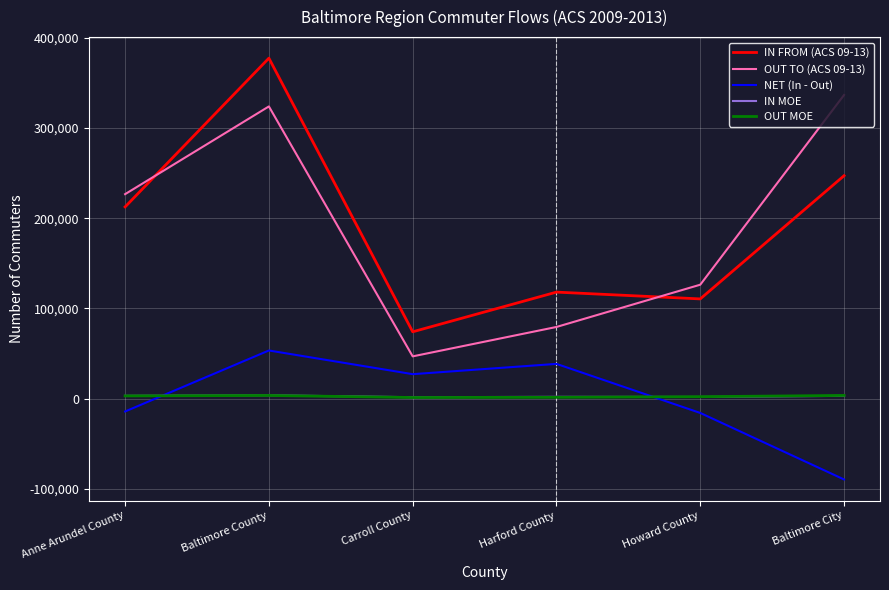

At which category does OUT TO (ACS 09-13) reach its first local peak?

Baltimore County